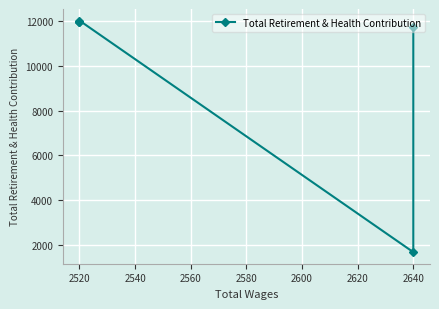

Between 2640 and 2520, which is larger?

2520